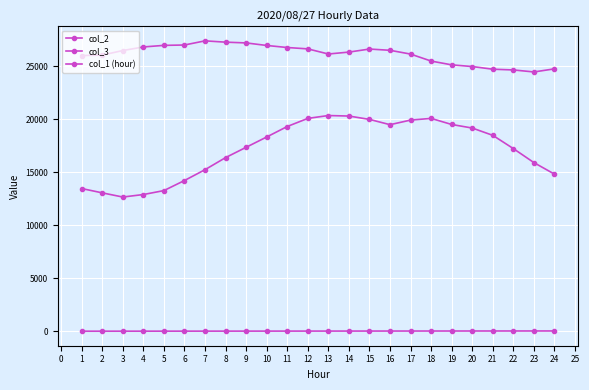

True or false: col_3 and col_2 cross at least once.

False